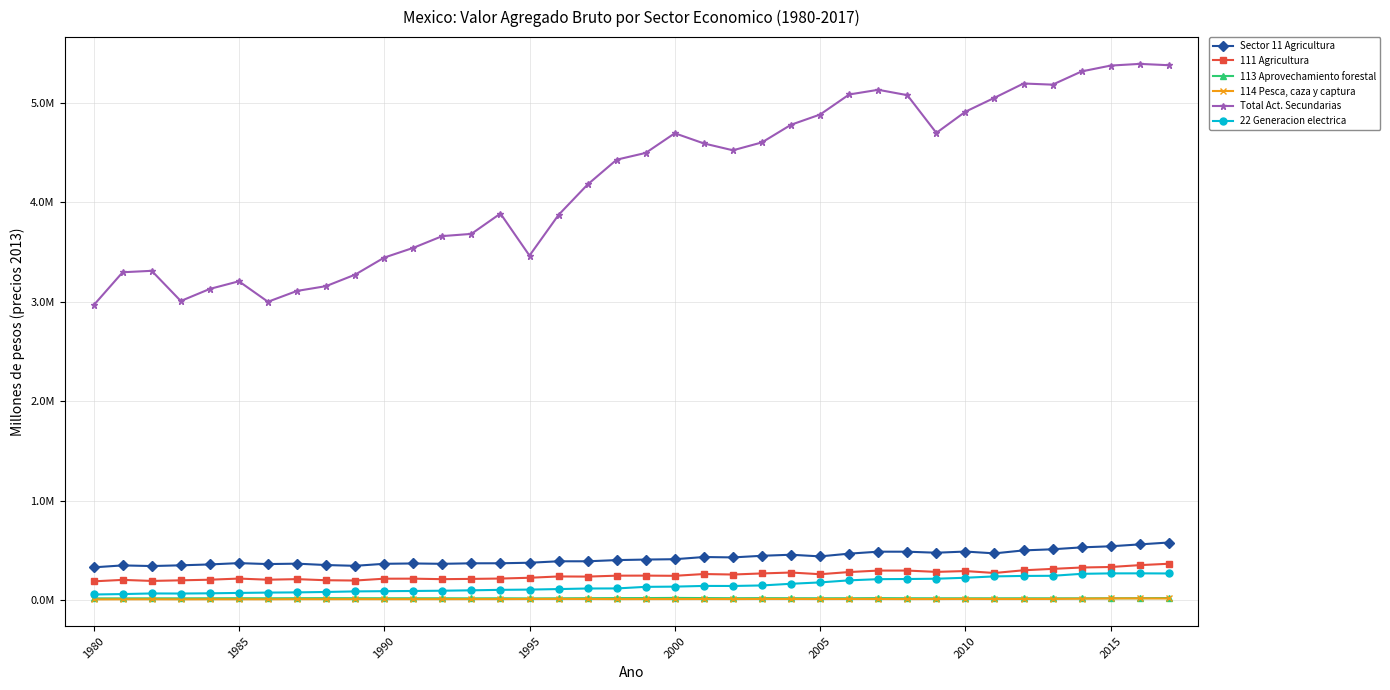

Which series has the largest total across all categories?

Total Act. Secundarias